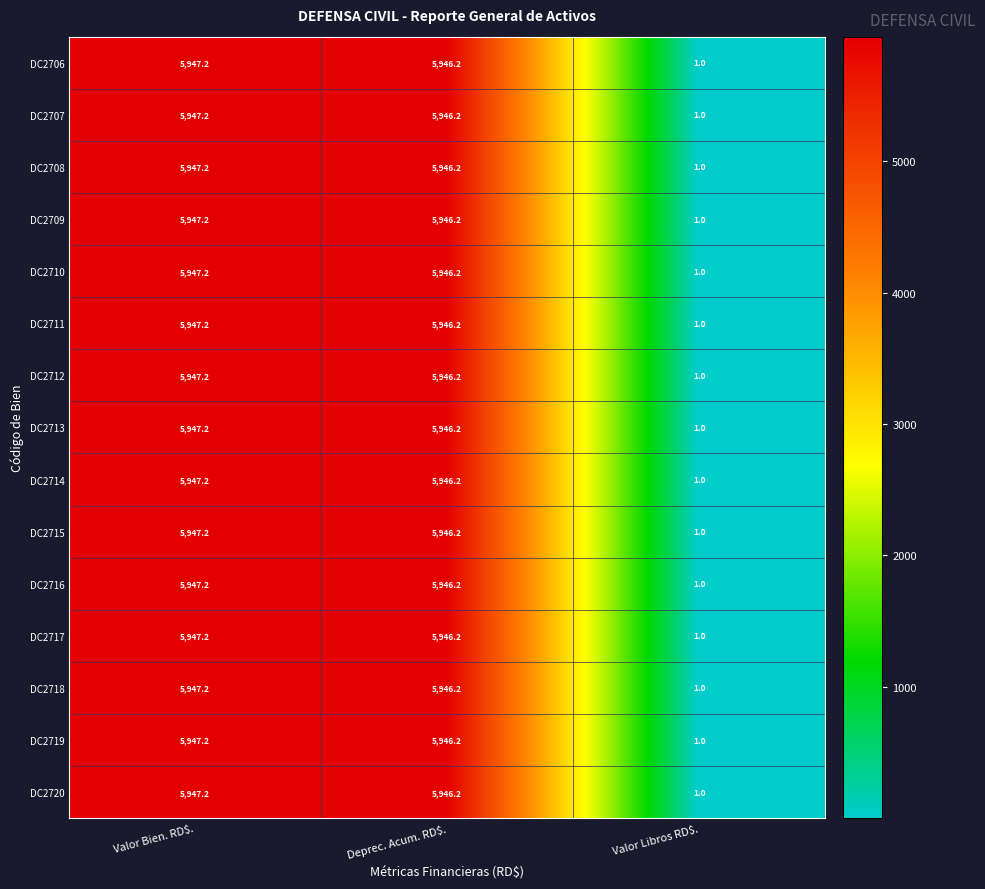

What is the difference between the maximum and second lowest values in the DC2706 series?

1.0